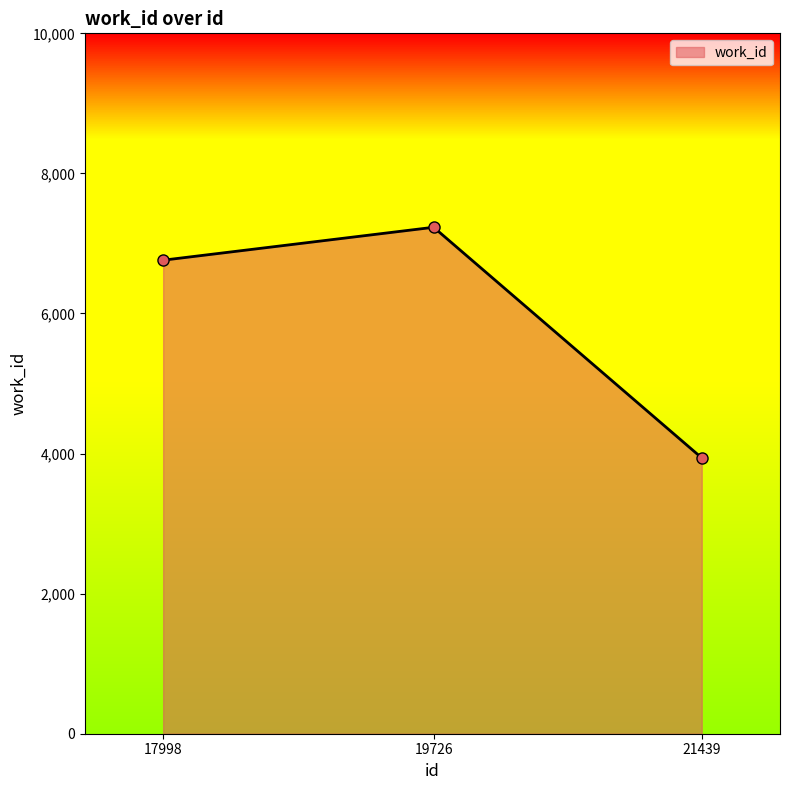

List the labels in order of value, smallest first.

21439, 17998, 19726